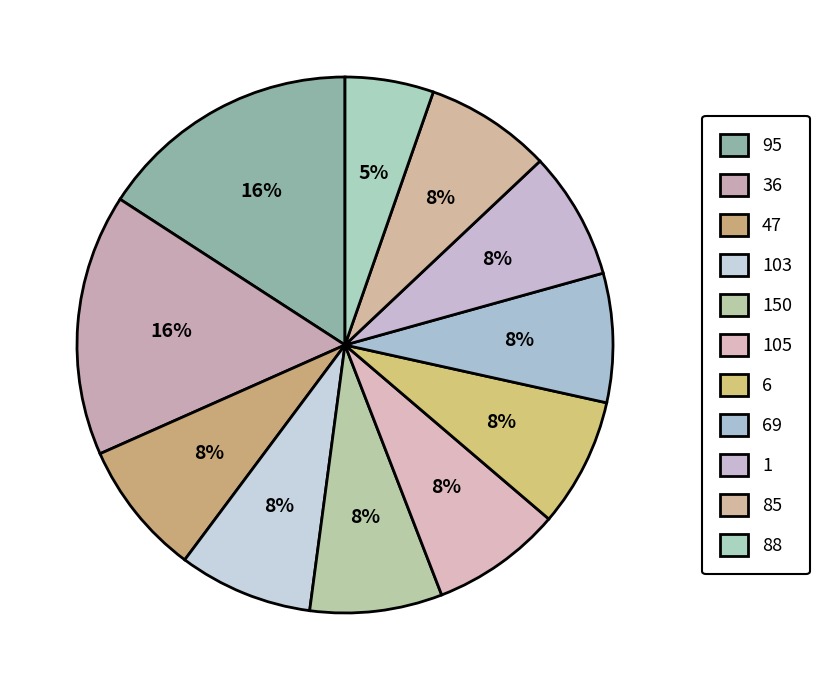

How many segments does this pie chart have?

11